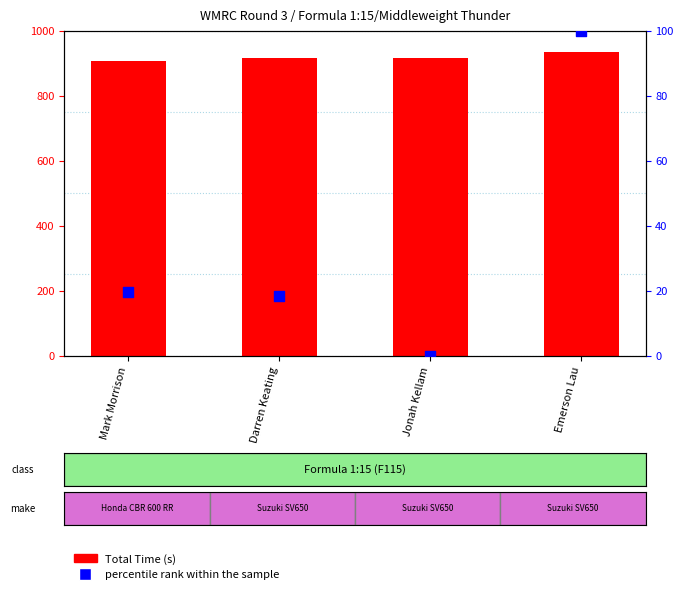

Which series has the largest Y range (max minus min)?

percentile rank within the sample